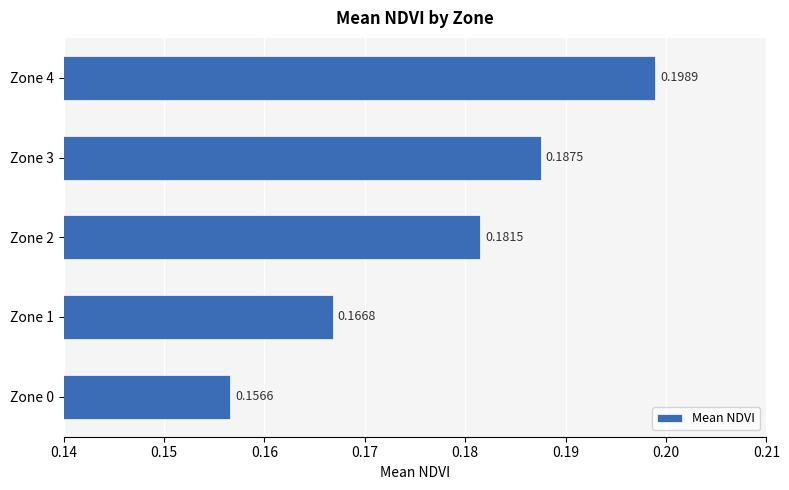

Between Zone 1 and Zone 0, which is larger?

Zone 1